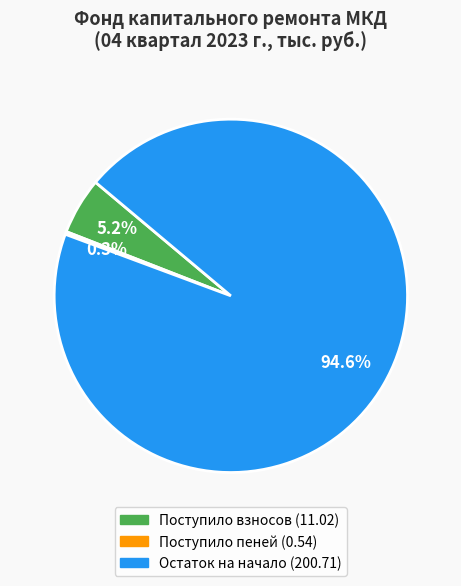

Does any single category account for the majority?

Yes